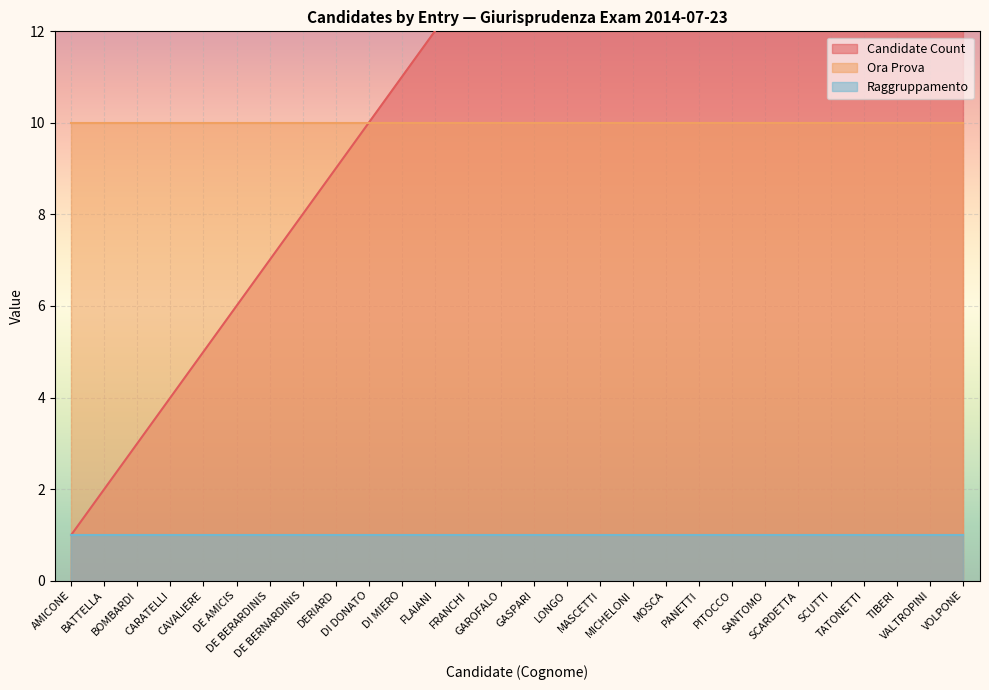

At how many categories does at least one series exceed 11?

17